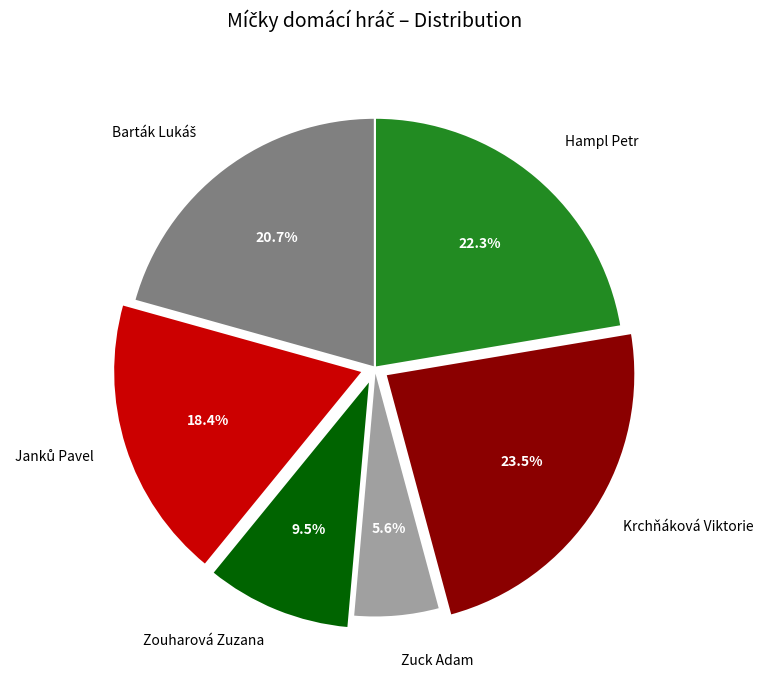

Does any single category account for the majority?

No